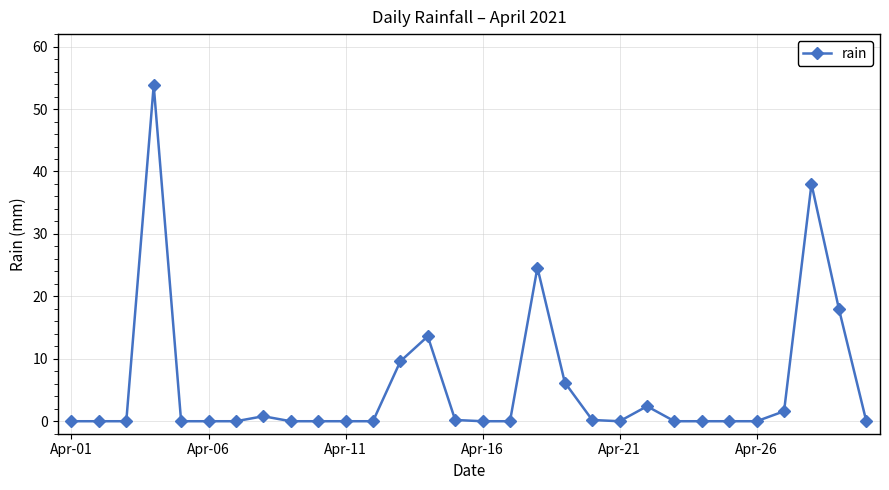

What is the sum of all values?

169.0